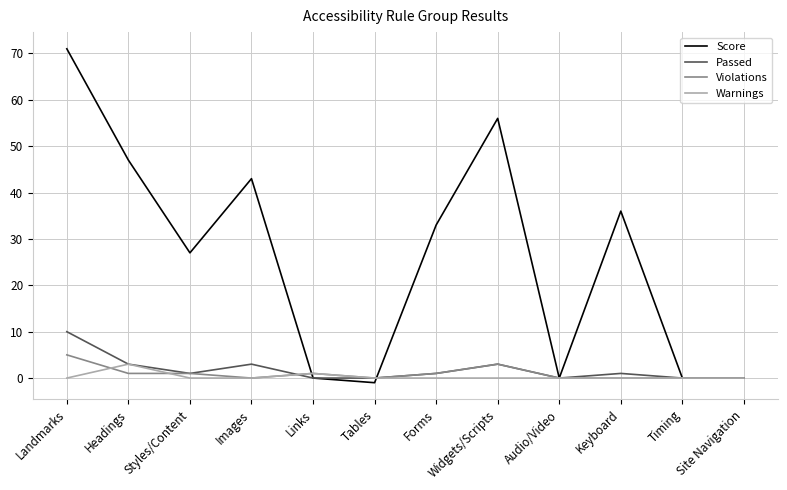

At which category is the sum across all series the highest?

Landmarks